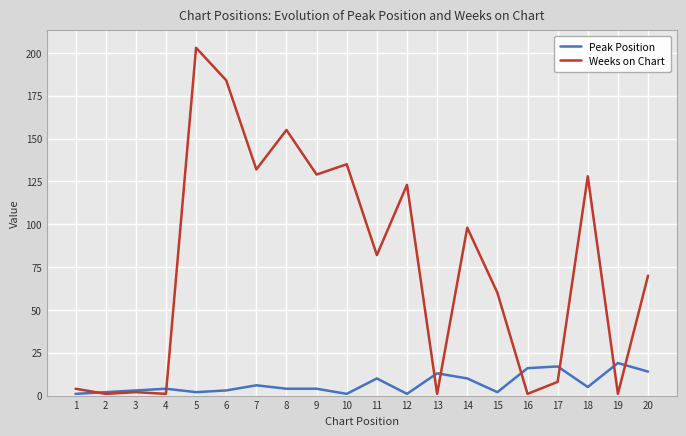

True or false: Weeks on Chart and Peak Position cross at least once.

True